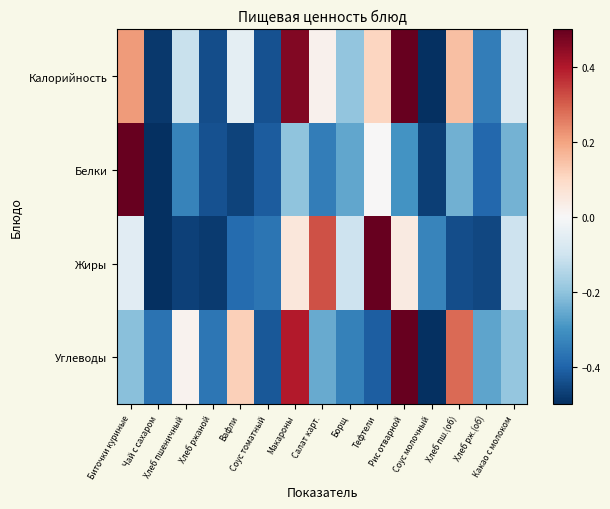

Reading left to right, list all the values displayed in this chart.

Калорийность: Биточки куриные=0.2	Чай с сахаром=-0.5	Хлеб пшеничный=-0.1	Хлеб ржаной=-0.4	Вафли=-0.0	Соус томатный=-0.4	Макароны=0.5	Салат карт.=0.0	Борщ=-0.2	Тефтели=0.1	Рис отварной=0.5	Соус молочный=-0.5	Хлеб пш.(об)=0.1	Хлеб рж.(об)=-0.3	Какао с молоком=-0.1
Белки: Биточки куриные=0.5	Чай с сахаром=-0.5	Хлеб пшеничный=-0.3	Хлеб ржаной=-0.4	Вафли=-0.5	Соус томатный=-0.4	Макароны=-0.2	Салат карт.=-0.3	Борщ=-0.3	Тефтели=0.0	Рис отварной=-0.3	Соус молочный=-0.5	Хлеб пш.(об)=-0.2	Хлеб рж.(об)=-0.4	Какао с молоком=-0.2
Жиры: Биточки куриные=-0.1	Чай с сахаром=-0.5	Хлеб пшеничный=-0.5	Хлеб ржаной=-0.5	Вафли=-0.4	Соус томатный=-0.4	Макароны=0.1	Салат карт.=0.3	Борщ=-0.1	Тефтели=0.5	Рис отварной=0.0	Соус молочный=-0.3	Хлеб пш.(об)=-0.4	Хлеб рж.(об)=-0.5	Какао с молоком=-0.1
Углеводы: Биточки куриные=-0.2	Чай с сахаром=-0.4	Хлеб пшеничный=0.0	Хлеб ржаной=-0.4	Вафли=0.1	Соус томатный=-0.4	Макароны=0.4	Салат карт.=-0.3	Борщ=-0.3	Тефтели=-0.4	Рис отварной=0.5	Соус молочный=-0.5	Хлеб пш.(об)=0.3	Хлеб рж.(об)=-0.3	Какао с молоком=-0.2